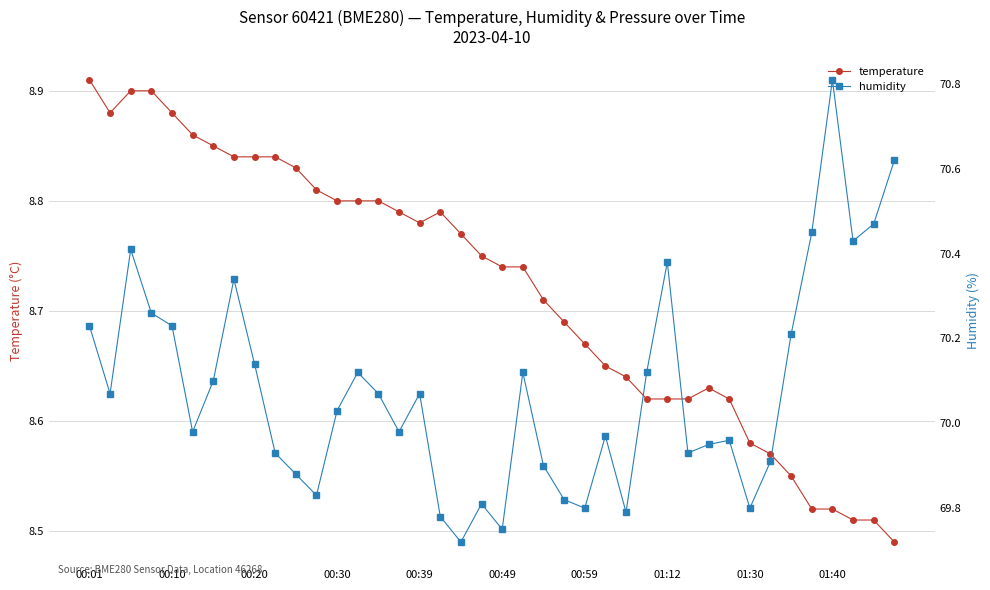

What is the difference between the second highest and minimum values in the temperature series?

0.4